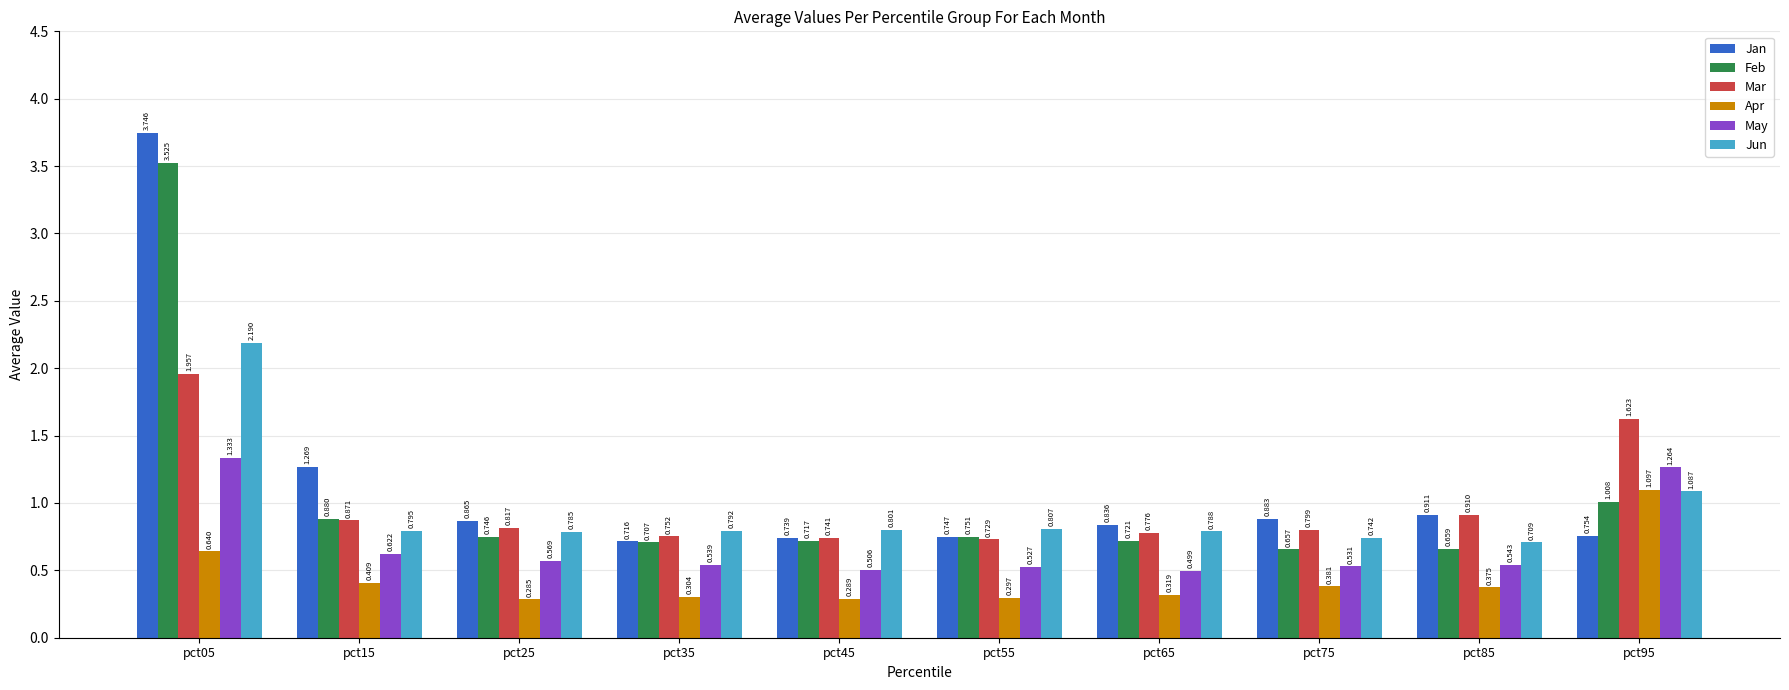

What is the difference between the maximum and minimum values in the Feb series?

2.9